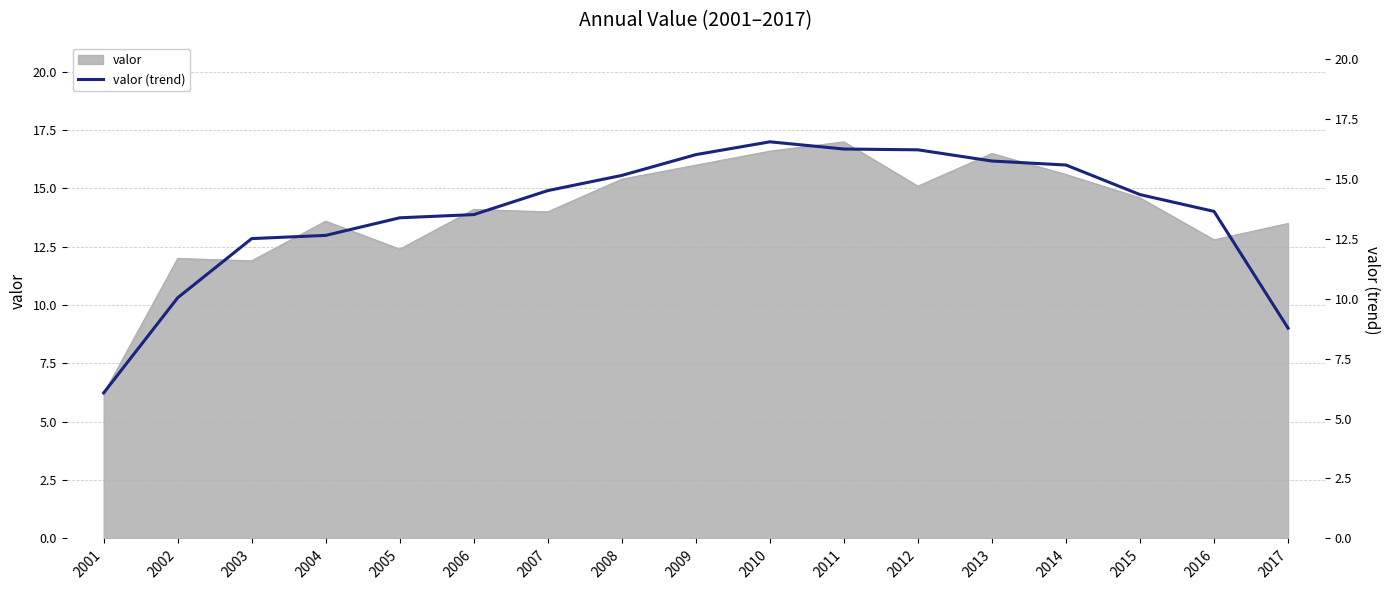

What is the average value?

13.6